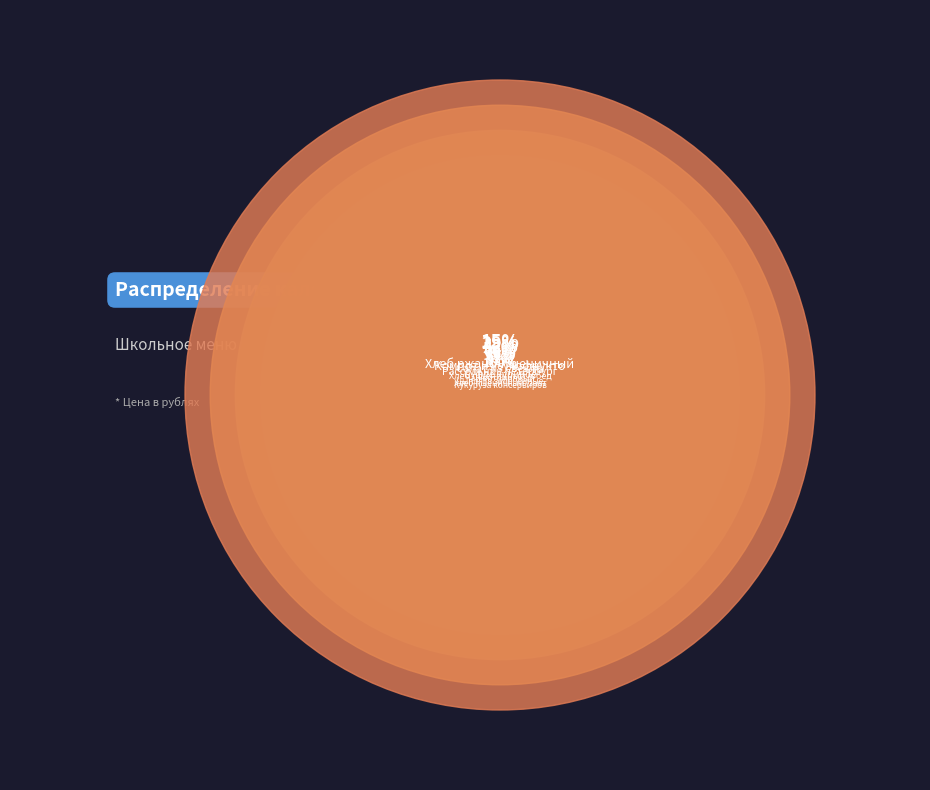

Is there any slice that represents more than half of the pie?

No